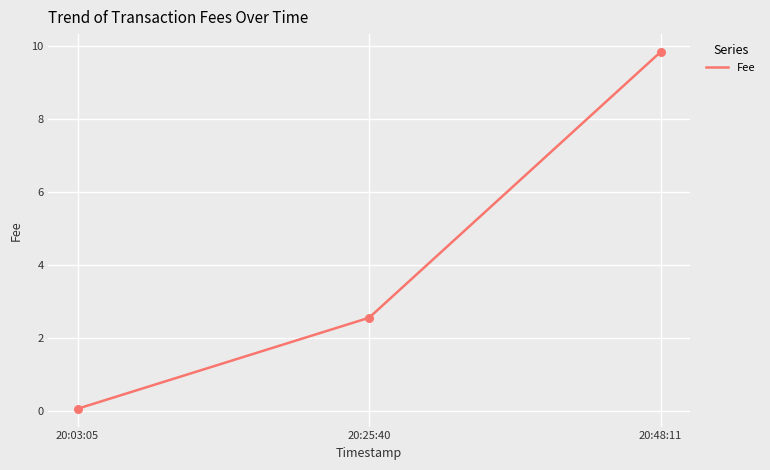

Which has a higher value, 20:03:05 or 20:48:11?

20:48:11